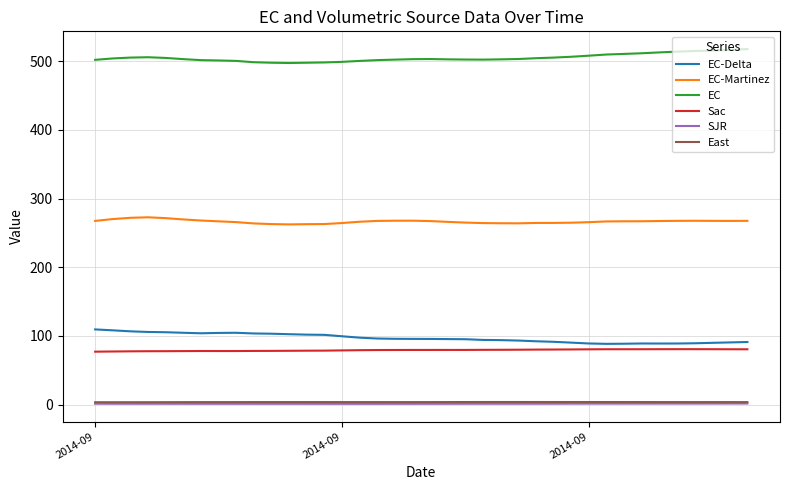

True or false: EC-Delta and EC cross at least once.

False